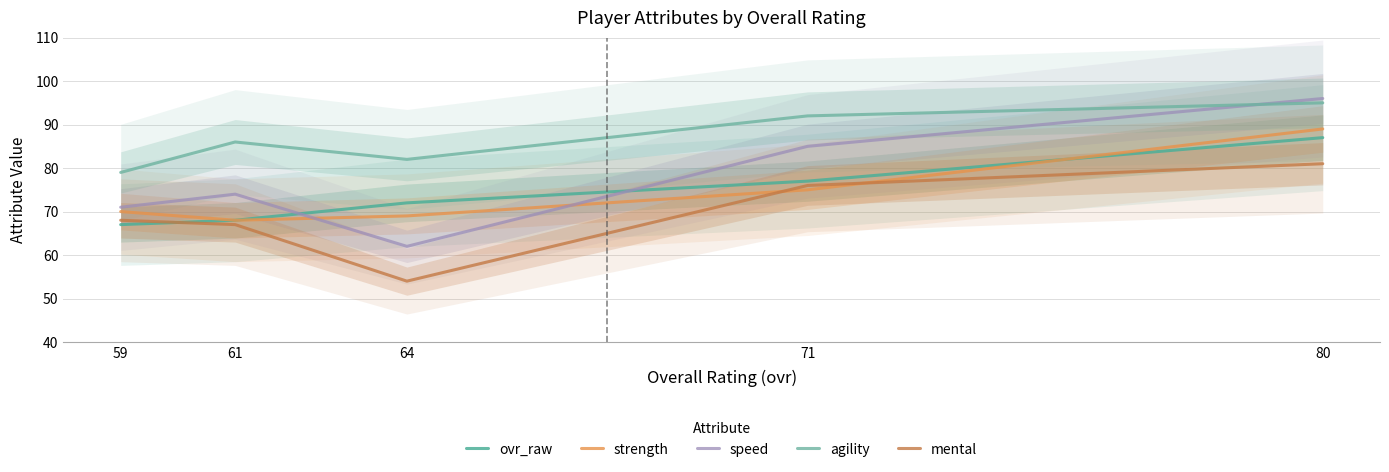

True or false: ovr_raw has more than 1 points higher than both neighbors.

False